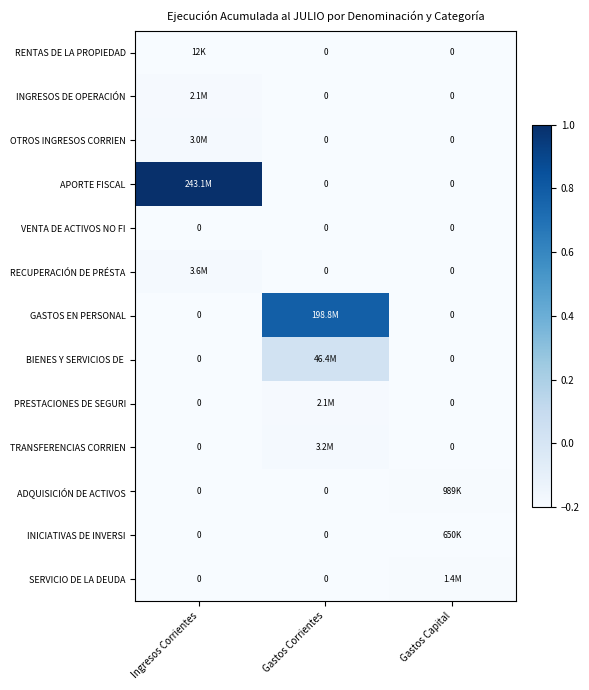

Is the value of BIENES Y SERVICIOS DE at Gastos Corrientes greater than the value of OTROS INGRESOS CORRIEN at Gastos Capital?

Yes